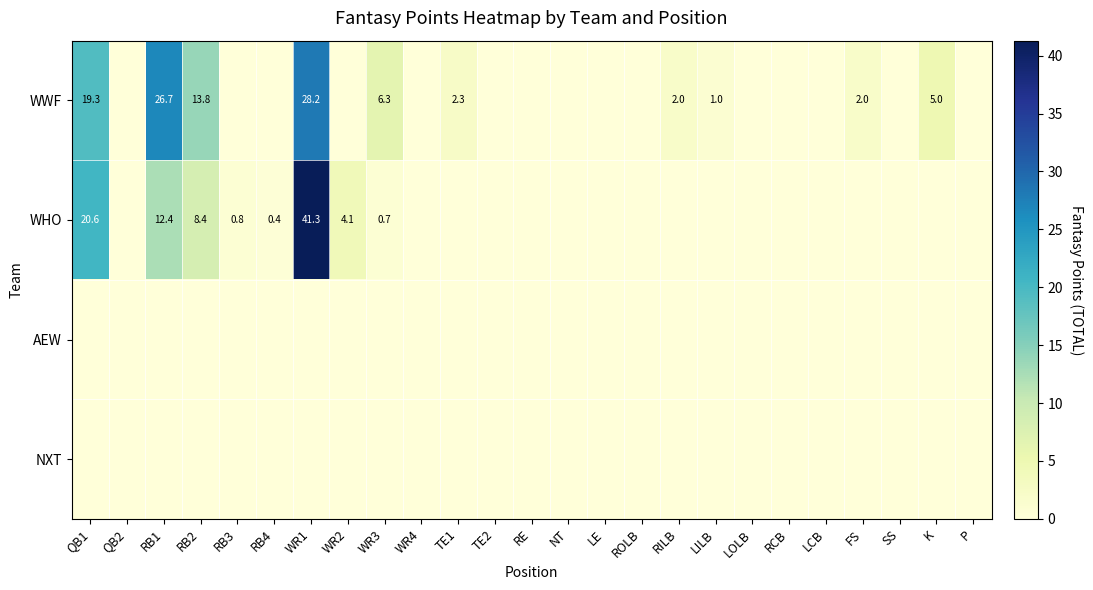

The value of WHO at QB1 is 31.7. True or false?

False